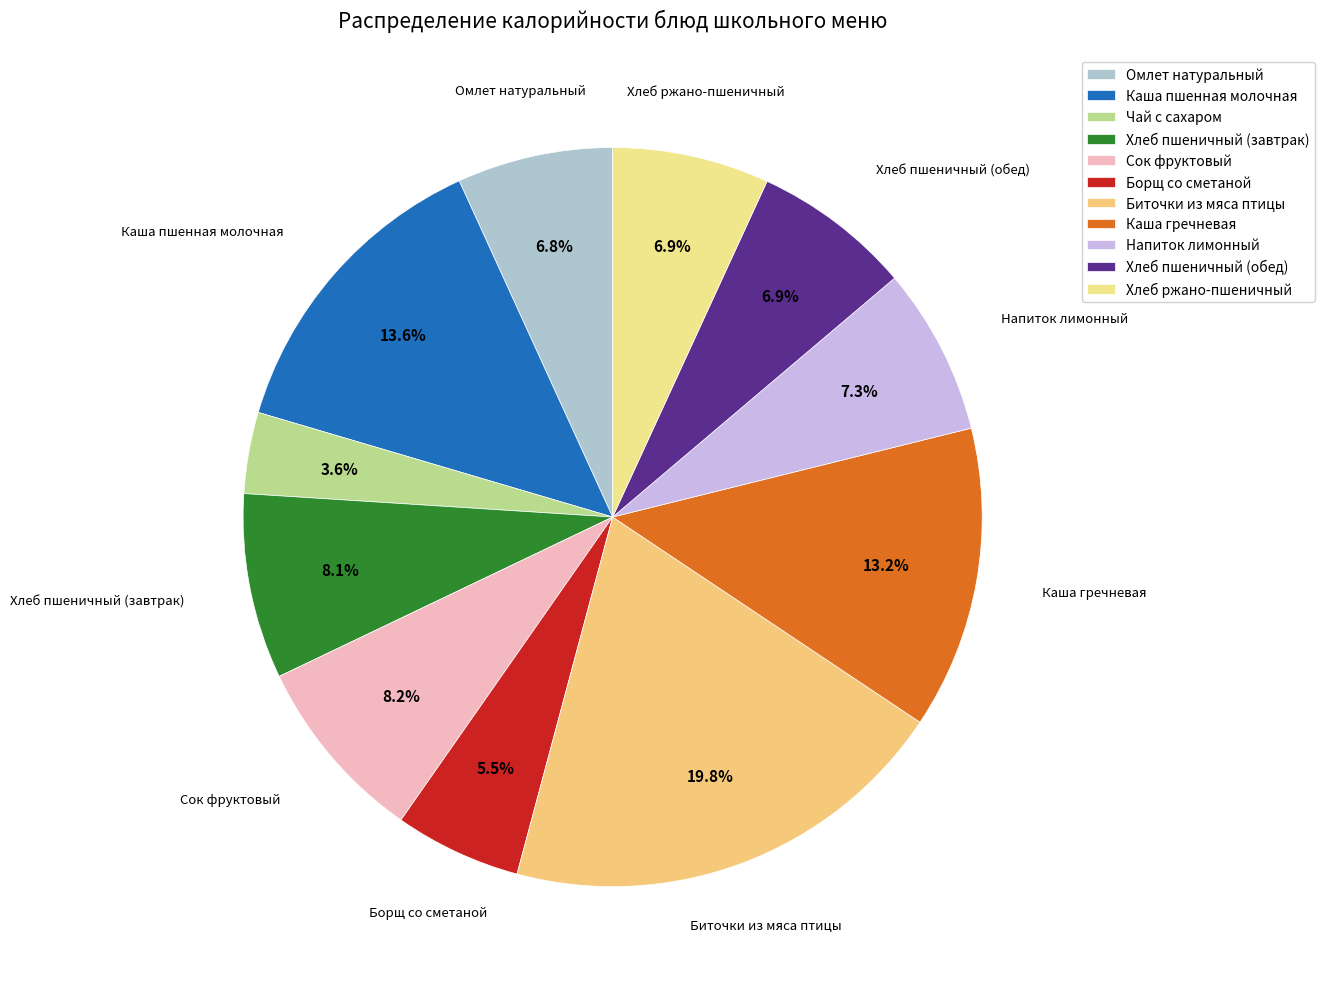

Is there any slice that represents more than half of the pie?

No